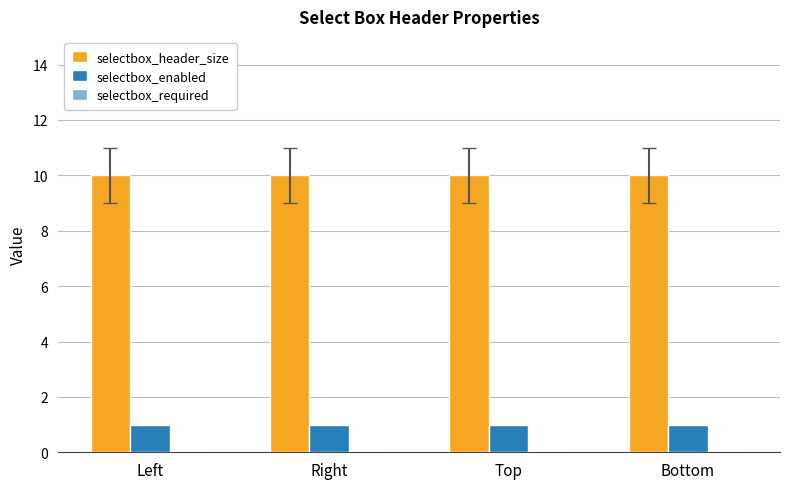

What is the label of the 2nd bar from the right?

Top